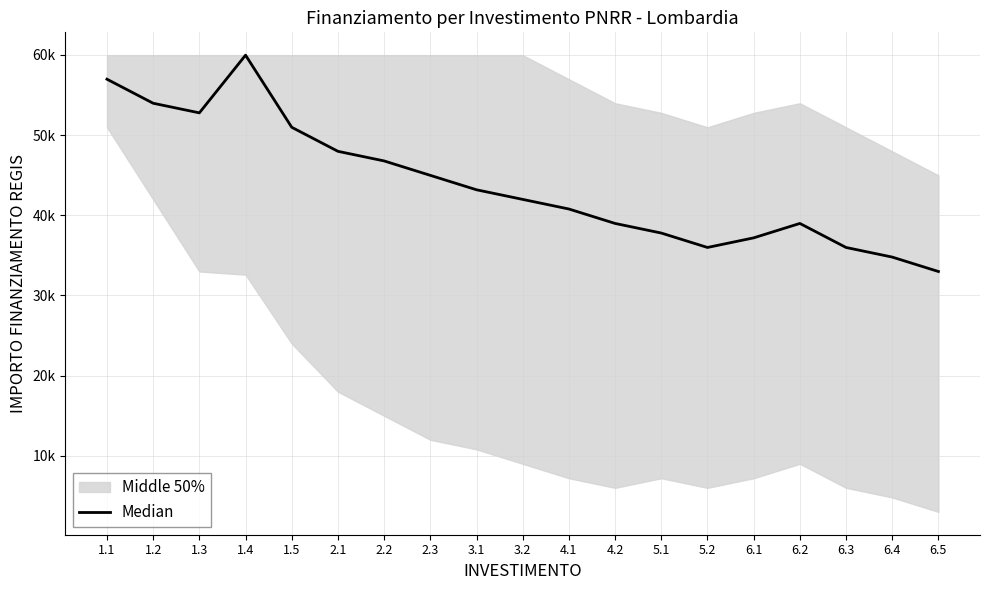

Is it true that the value at 3.1 is 68214.4?

False